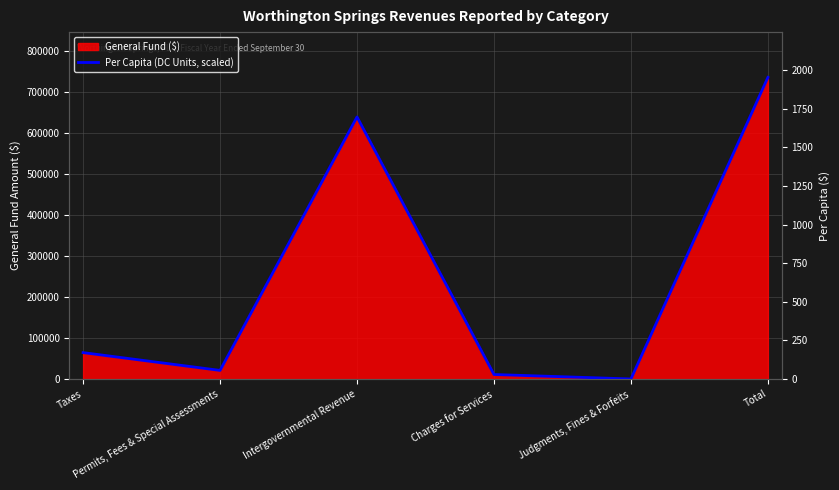

The value at Taxes is 64455.8. True or false?

True